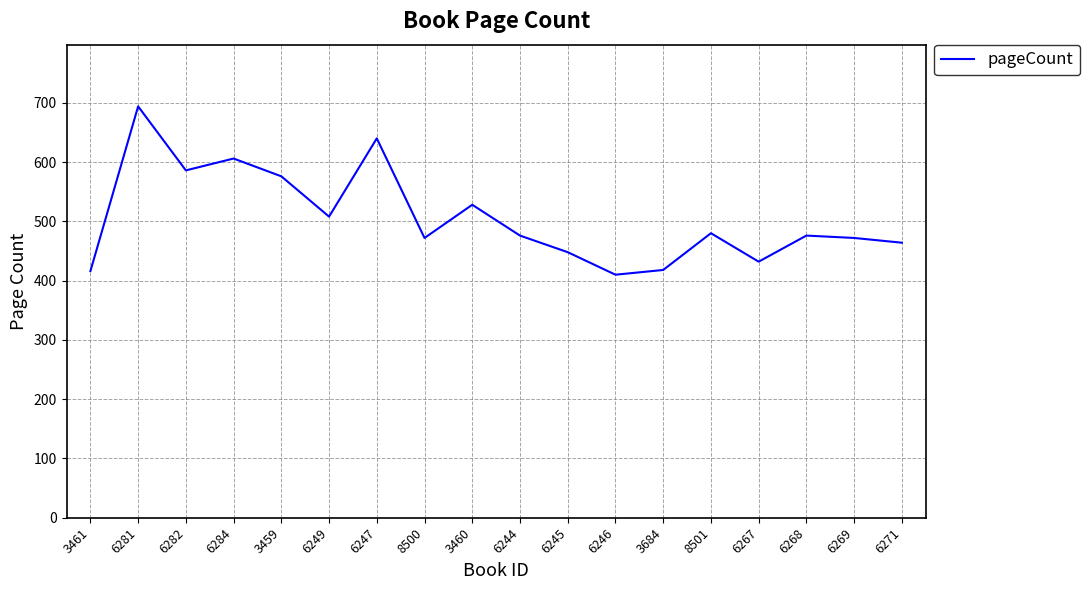

What is the greatest value displayed?

694